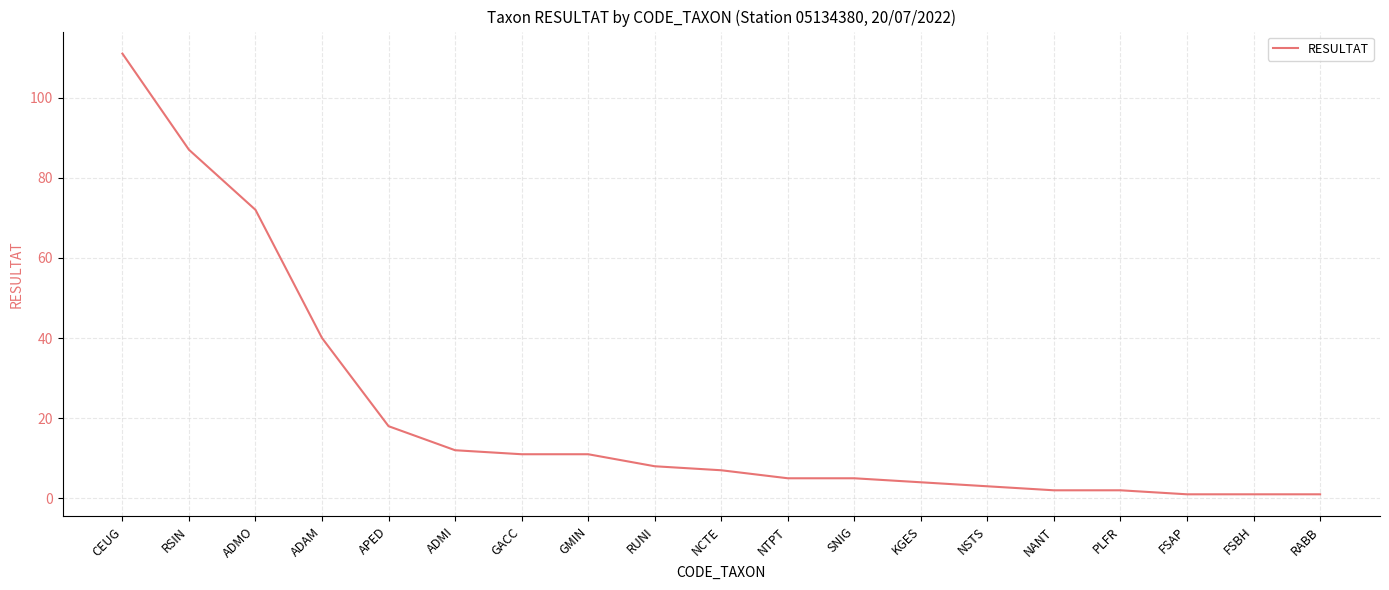

The value at ADMI is 12. True or false?

True